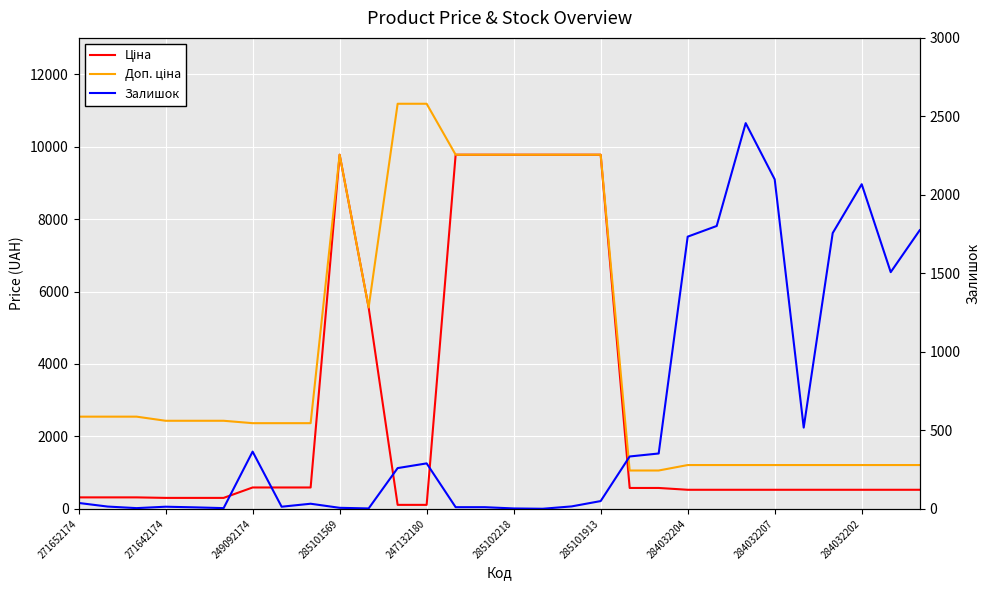

Count the number of categories in the chart.

30